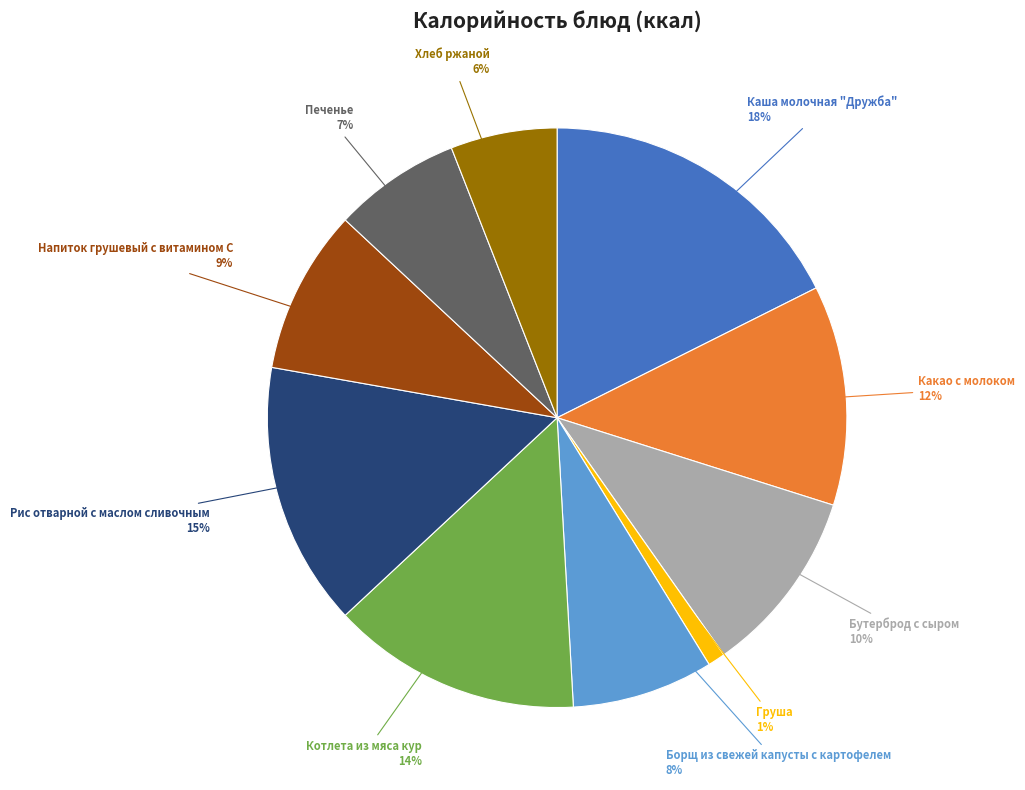

To the nearest percent, what is the difference between the Бутерброд с сыром and Борщ из свежей капусты с картофелем slice percentages?

2%